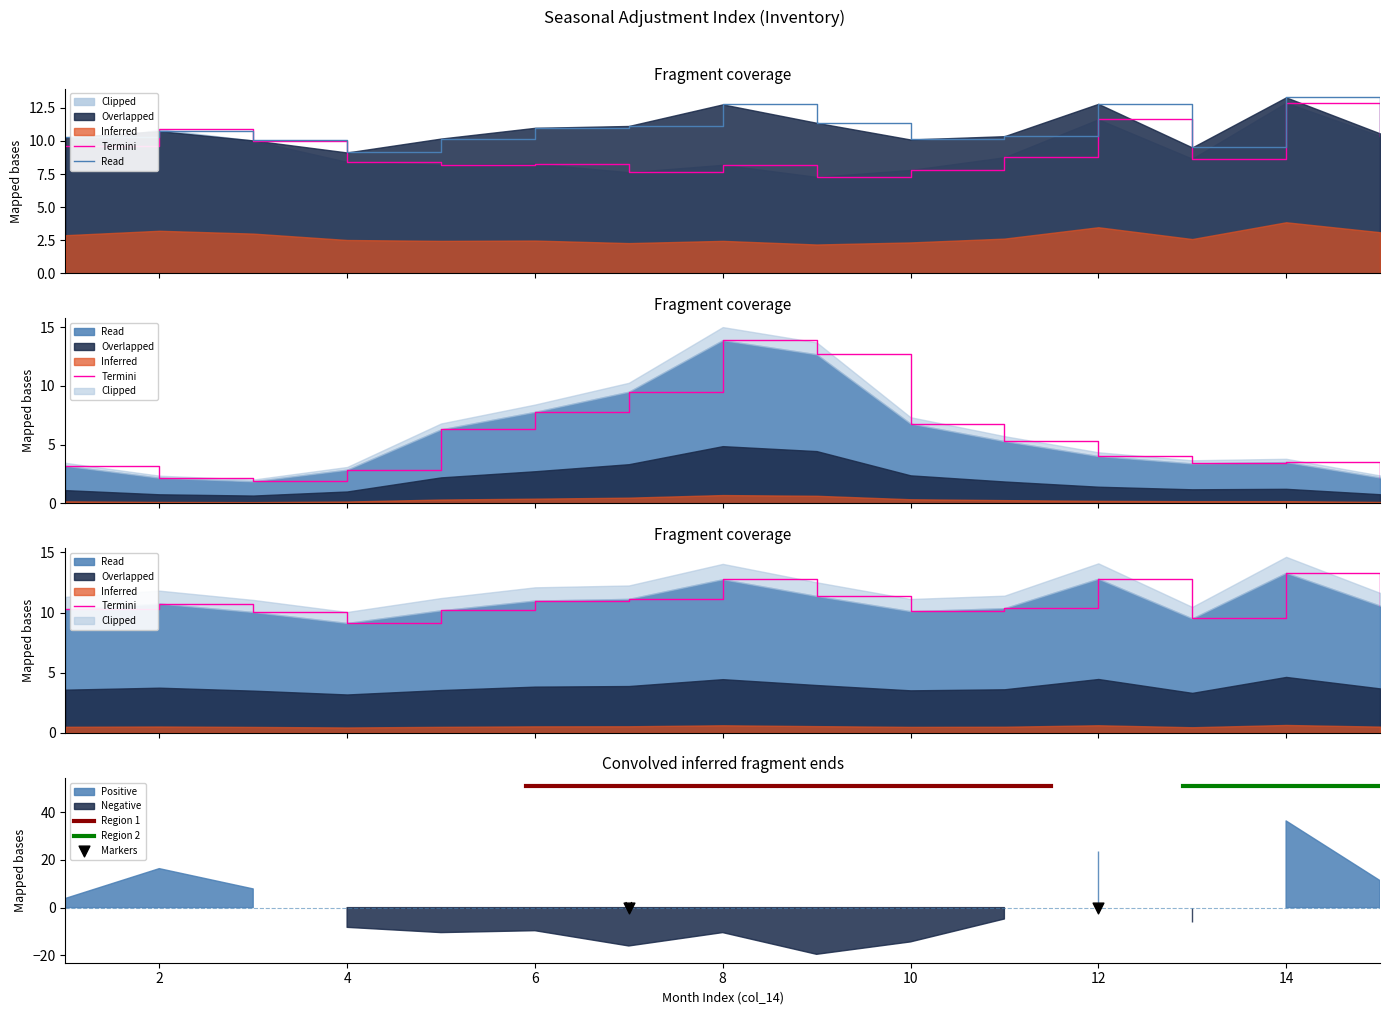

Which series has the largest total across all categories?

col_11